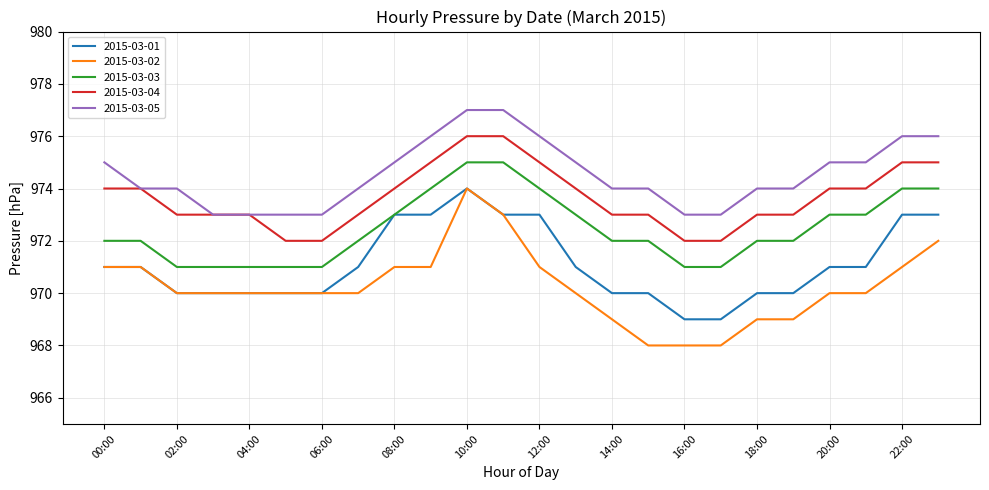

At how many categories does at least one series exceed 968?

24